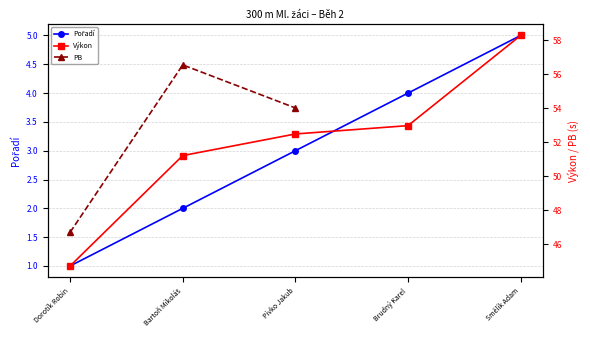

Is the value of Pořadí at Smělík Adam greater than the value of Výkon at Smělík Adam?

No